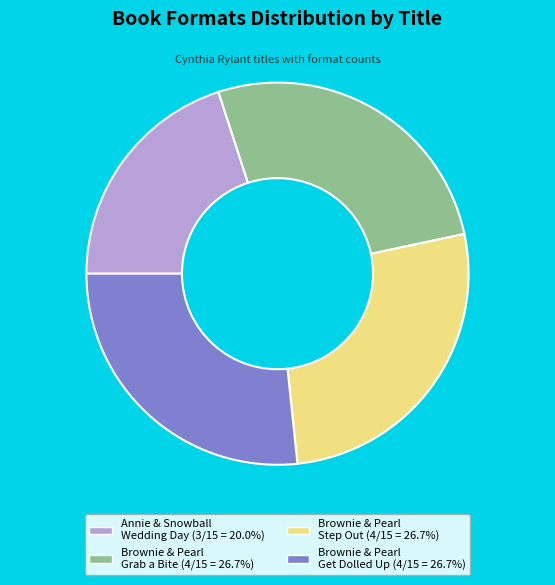

Is there any slice that represents more than half of the pie?

No